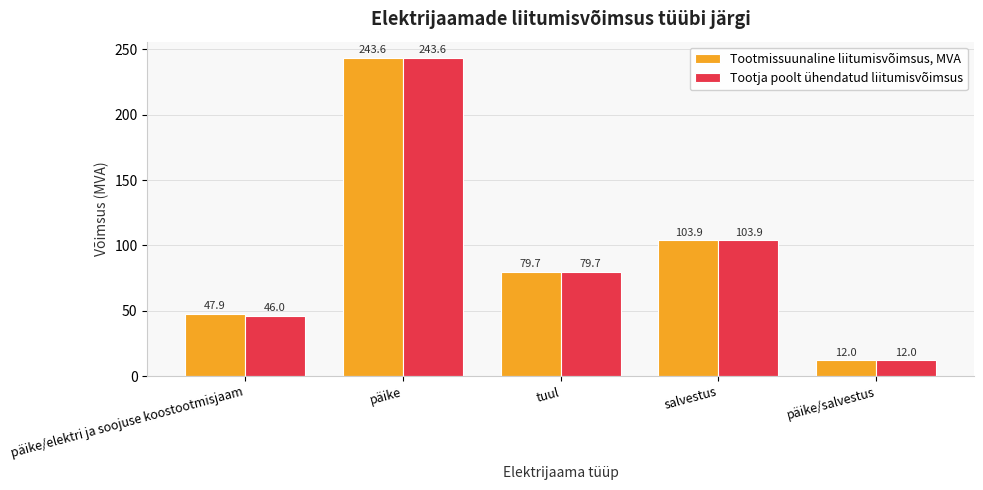

Where does the Tootmissuunaline liitumisvõimsus, MVA series first go above 79?

päike